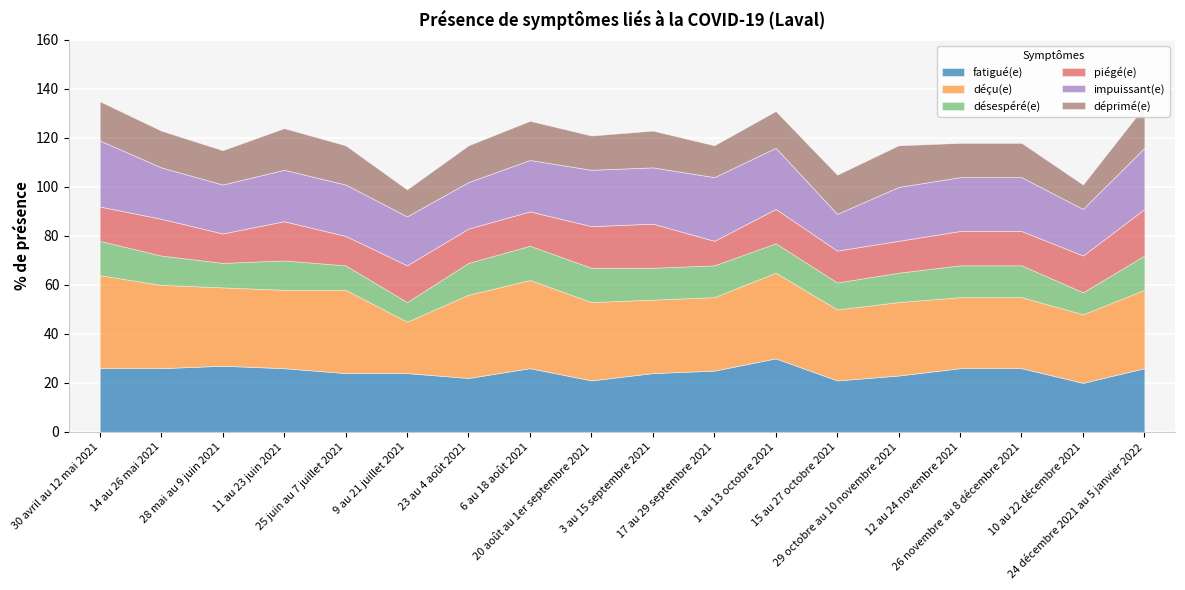

True or false: fatigué(e) and déçu(e) intersect in this chart.

True